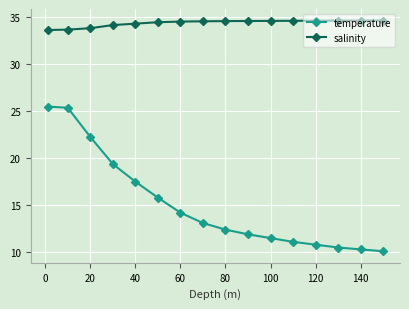

What is the minimum value for temperature?

10.1